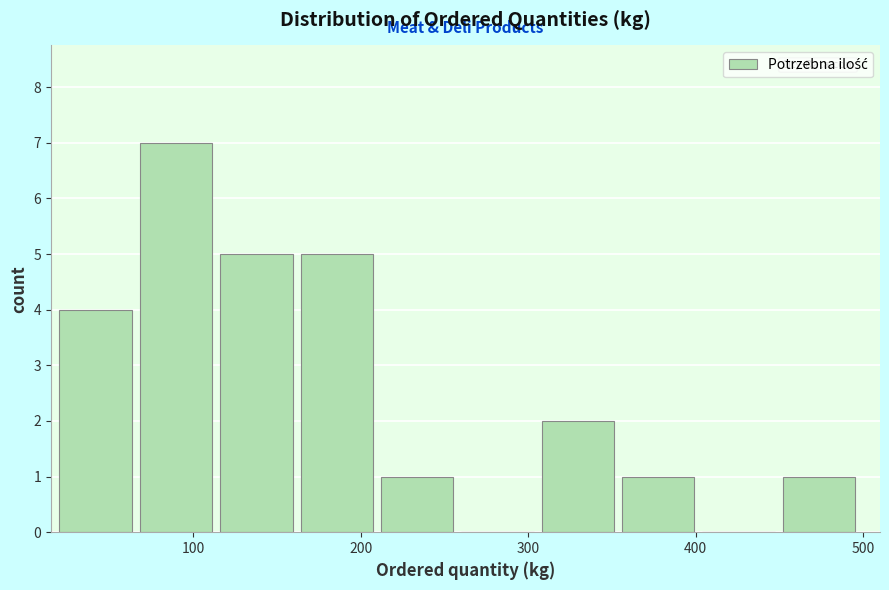

What is the height of the bar covering 356 to 404 on the x-axis? Neither the bar edges nor the heights are printed on the chart, so give them approximately, as read against the axes.

1